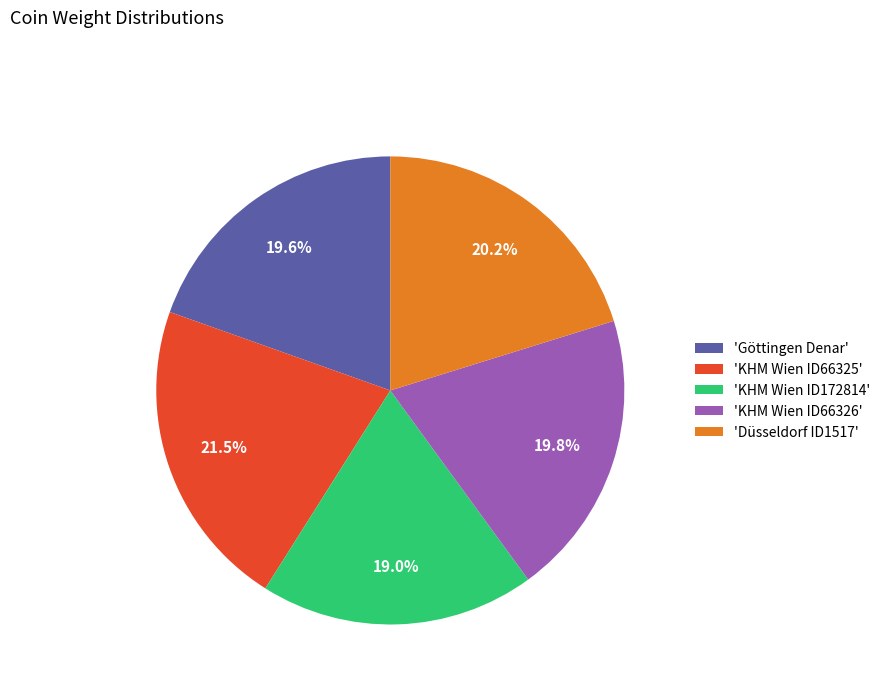

To the nearest percent, what is the average slice percentage?

20%